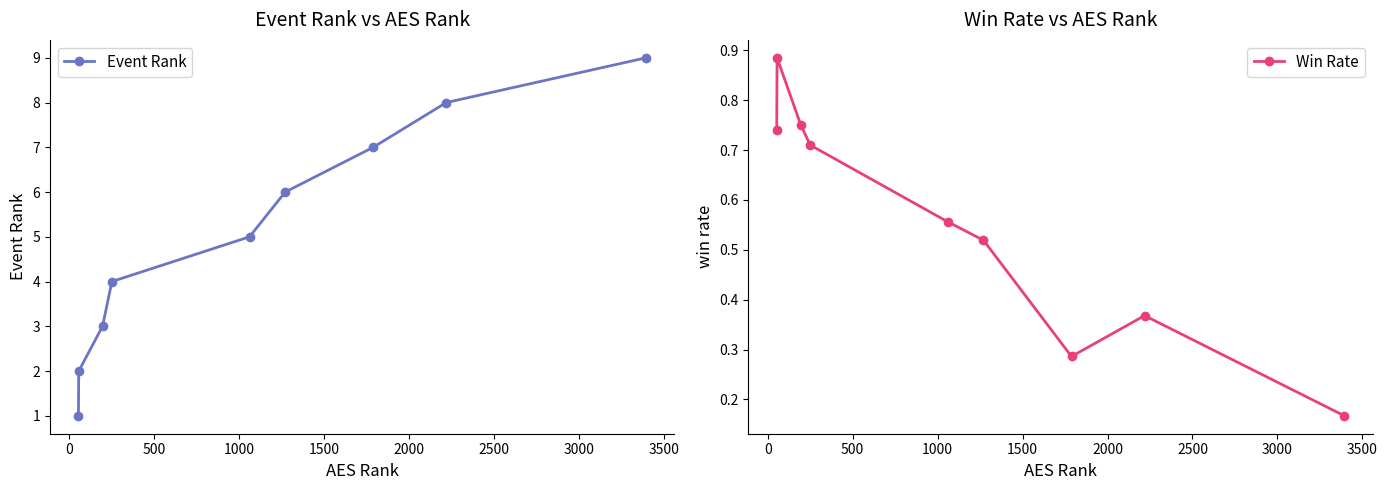

Rank the series by their average value, from highest to lowest.

Event Rank, Win Rate